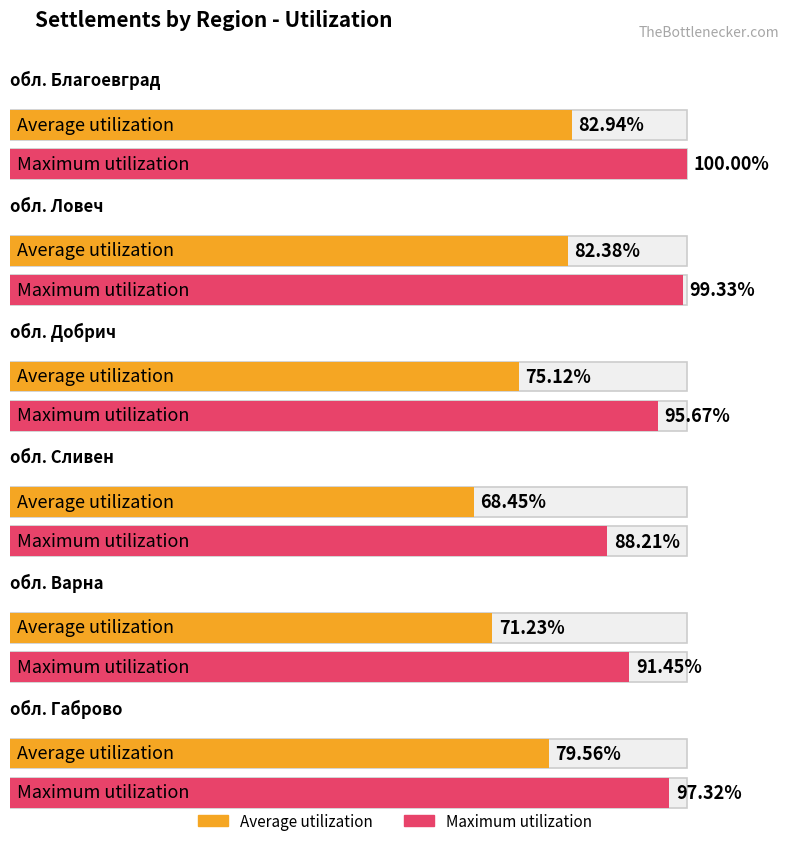

Reading left to right, extract all data points from this chart.

Average utilization: обл. Благоевград=82.9	обл. Ловеч=82.4	обл. Добрич=75.1	обл. Сливен=68.5	обл. Варна=71.2	обл. Габрово=79.6
Maximum utilization: обл. Благоевград=100.0	обл. Ловеч=99.3	обл. Добрич=95.7	обл. Сливен=88.2	обл. Варна=91.5	обл. Габрово=97.3